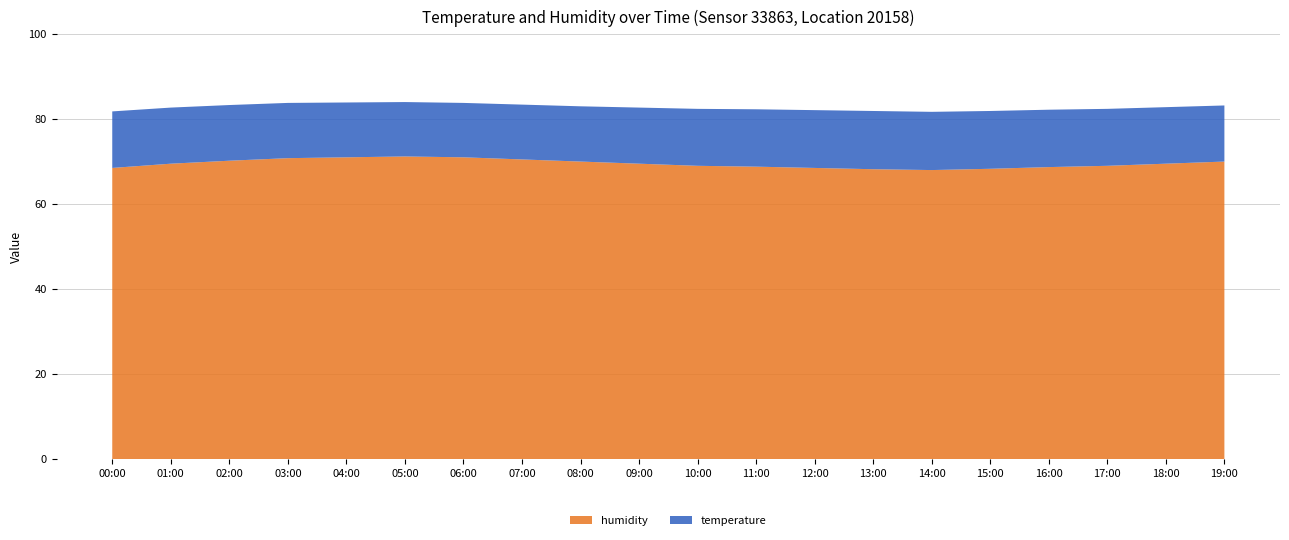

Reading right to left, what are all the values shown in this chart?

humidity: 70.0	69.5	69.0	68.7	68.3	68.0	68.2	68.5	68.8	69.0	69.5	70.0	70.5	71.0	71.2	71.0	70.8	70.2	69.5	68.5
temperature: 13.2	13.3	13.4	13.5	13.6	13.7	13.7	13.6	13.5	13.4	13.2	13.0	12.9	12.8	12.8	12.9	13.0	13.1	13.2	13.3